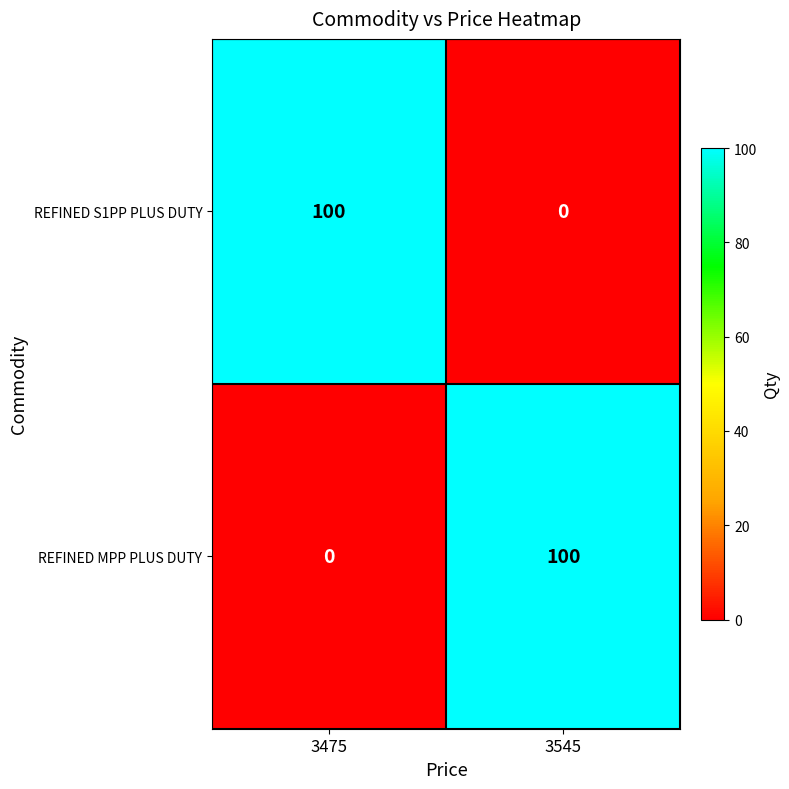

Reading left to right, list all the values displayed in this chart.

REFINED S1PP PLUS DUTY: 3475=100	3545=0
REFINED MPP PLUS DUTY: 3475=0	3545=100